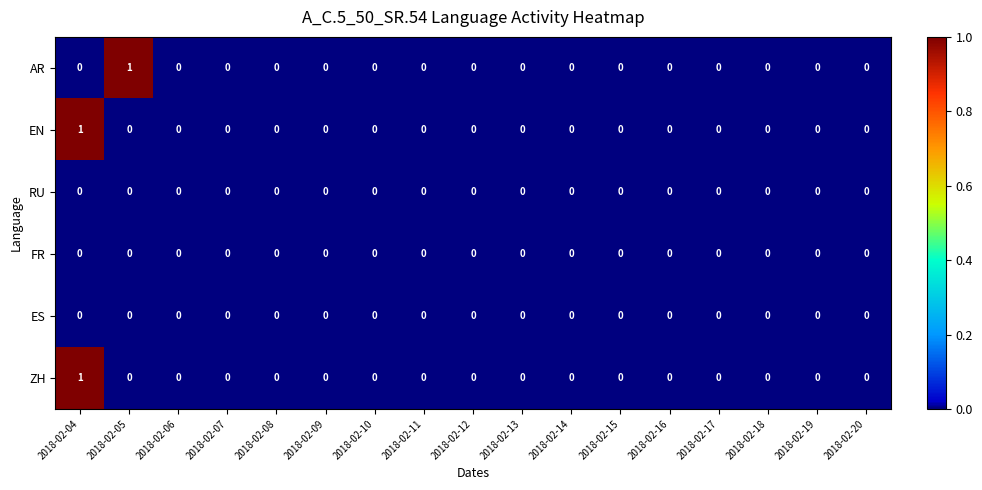

Is it true that FR equals 0 at 2018-02-15?

True